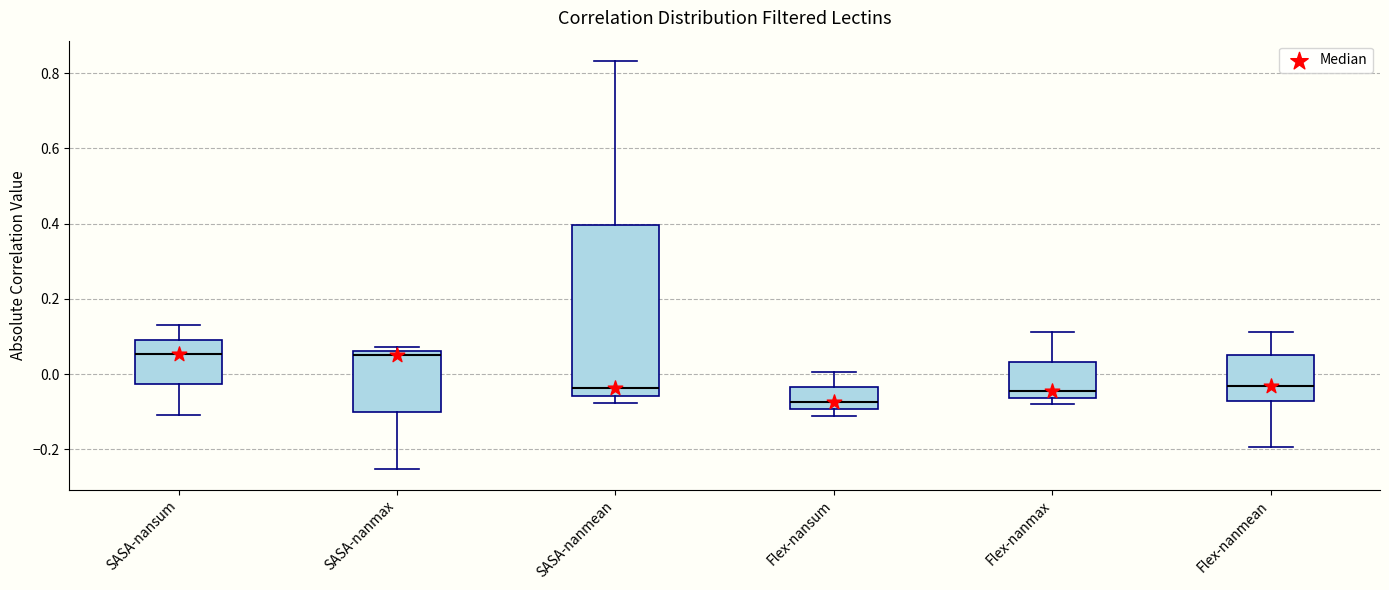

Reading left to right, transcribe this box plot: for each box, give where its median line is, the range the box spans, and where its two whiskers end, as read against the y-axis. The values are not printed on the chart, so give them approximately, as read against the axis.

SASA-nansum: median 0.06, box -0.02 to 0.10, whiskers -0.10 to 0.12
SASA-nanmax: median 0.04, box -0.10 to 0.06, whiskers -0.26 to 0.08
SASA-nanmean: median -0.04, box -0.06 to 0.40, whiskers -0.08 to 0.84
Flex-nansum: median -0.08, box -0.10 to -0.04, whiskers -0.12 to 0.00
Flex-nanmax: median -0.04, box -0.06 to 0.04, whiskers -0.08 to 0.12
Flex-nanmean: median -0.04, box -0.08 to 0.06, whiskers -0.20 to 0.12